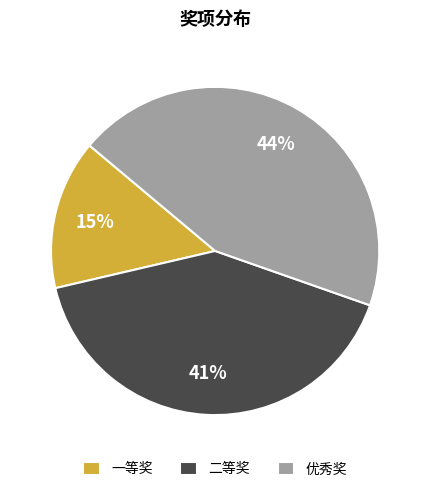

Do 二等奖 and 优秀奖 together represent more than half of the pie?

Yes